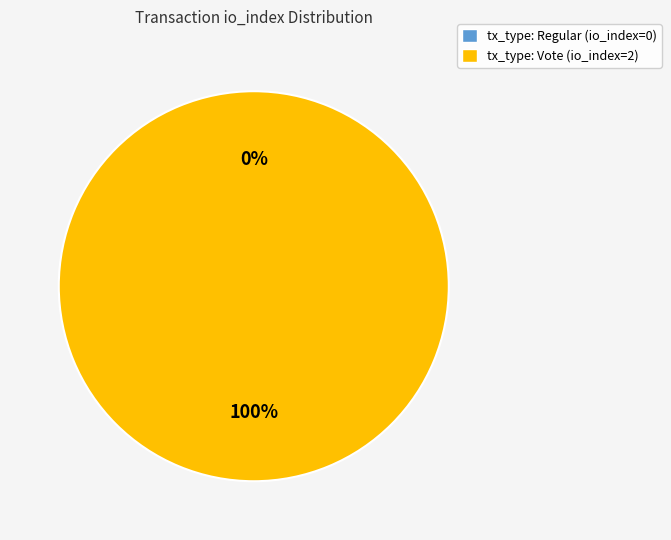

How many slices are in this pie chart?

2